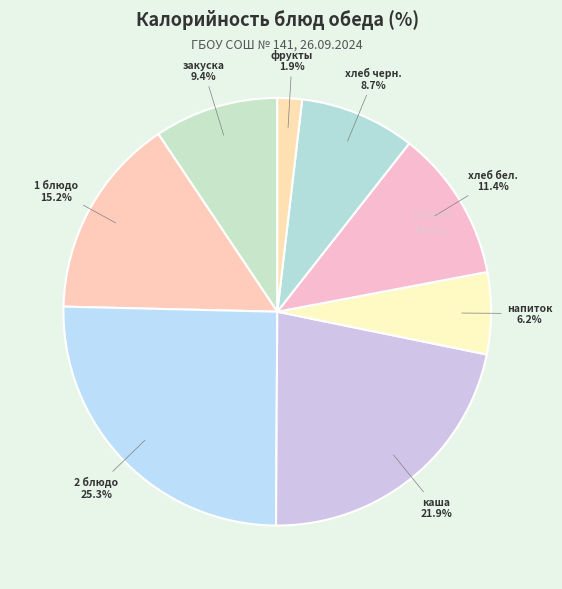

Does 2 блюдо account for over 50% of the chart?

No